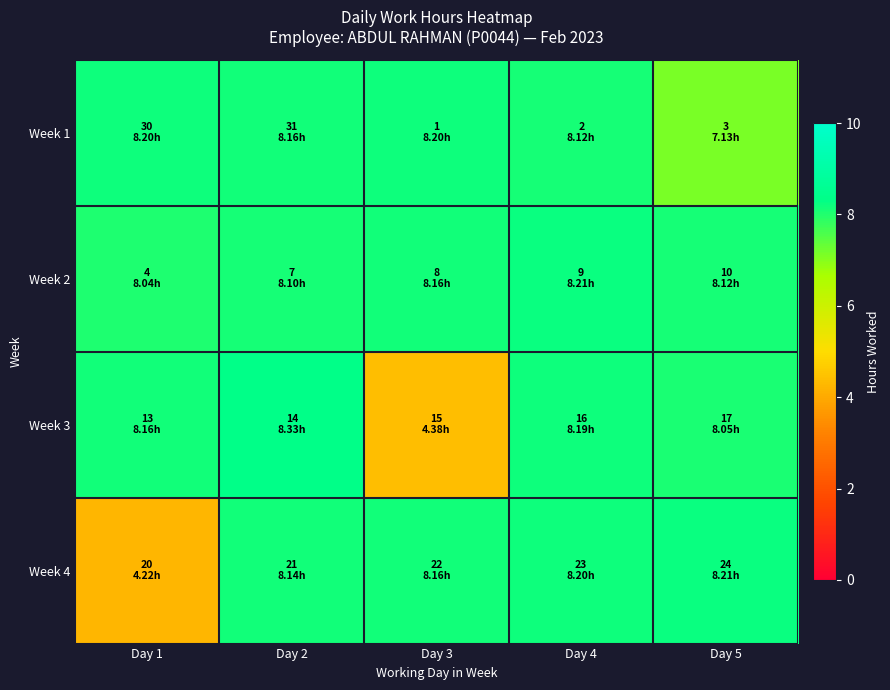

Reading left to right, transcribe all the data shown in this chart.

Week 1: Day 1=8.2	Day 2=8.2	Day 3=8.2	Day 4=8.1	Day 5=7.1
Week 2: Day 1=8.0	Day 2=8.1	Day 3=8.2	Day 4=8.2	Day 5=8.1
Week 3: Day 1=8.2	Day 2=8.3	Day 3=4.4	Day 4=8.2	Day 5=8.1
Week 4: Day 1=4.2	Day 2=8.1	Day 3=8.2	Day 4=8.2	Day 5=8.2